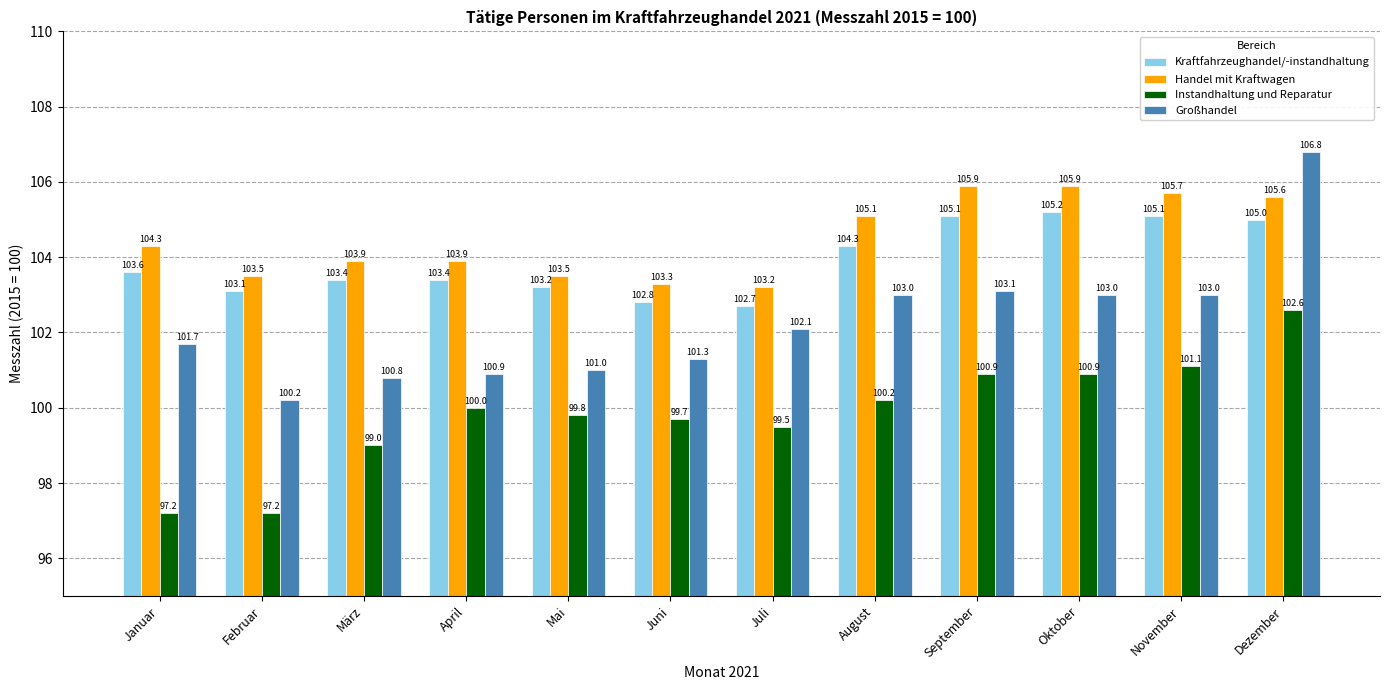

What is the label of the 5th bar from the right?

August